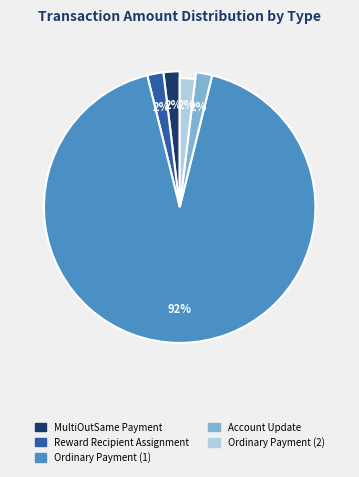

How many slices are in this pie chart?

5